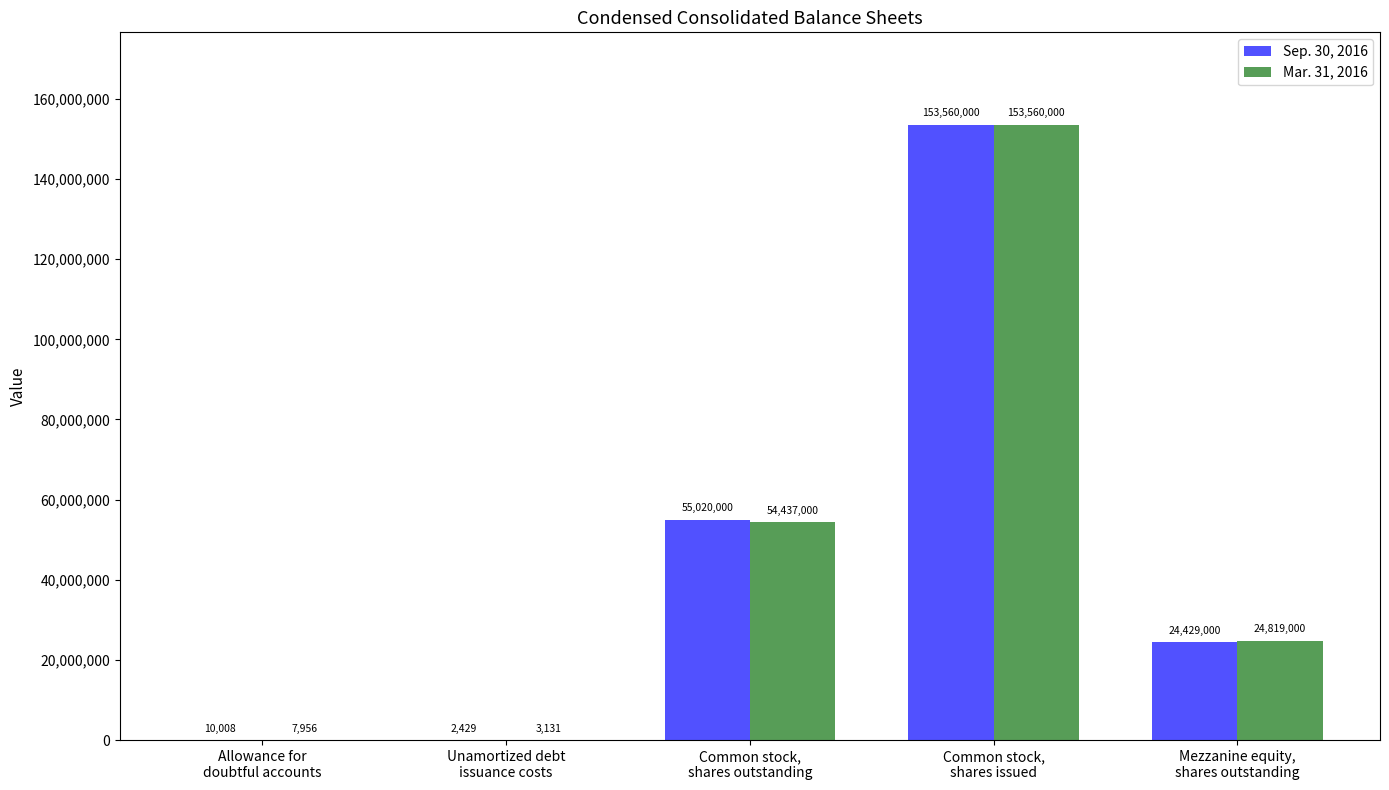

What is the maximum value for Sep. 30, 2016?

153560000